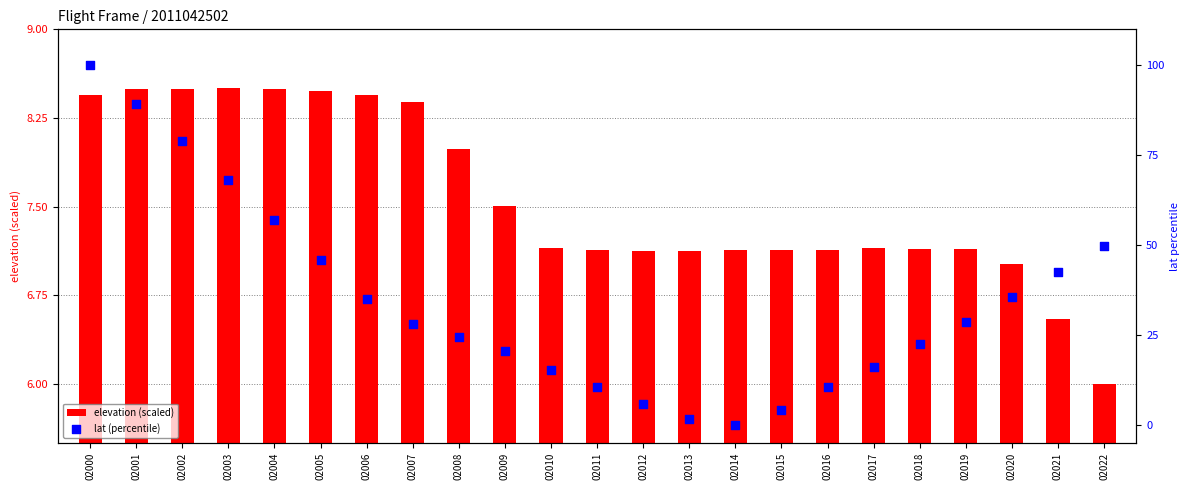

Is the value of lat (percentile) at 02009 greater than the value of elevation (scaled) at 02017?

Yes